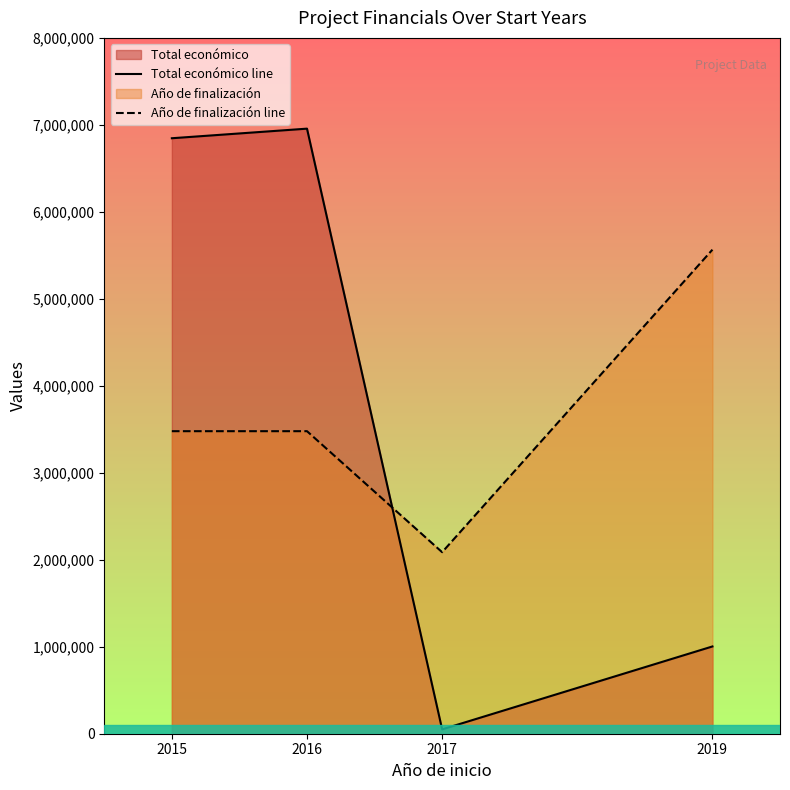

How many distinct data groups are displayed?

2